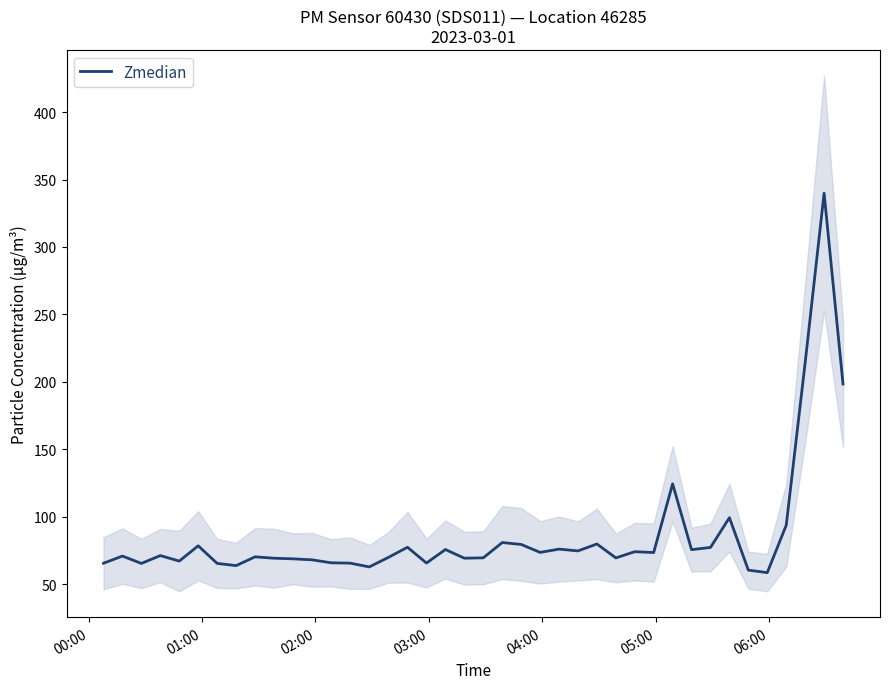

What is the highest value of the Zmedian series?

339.9